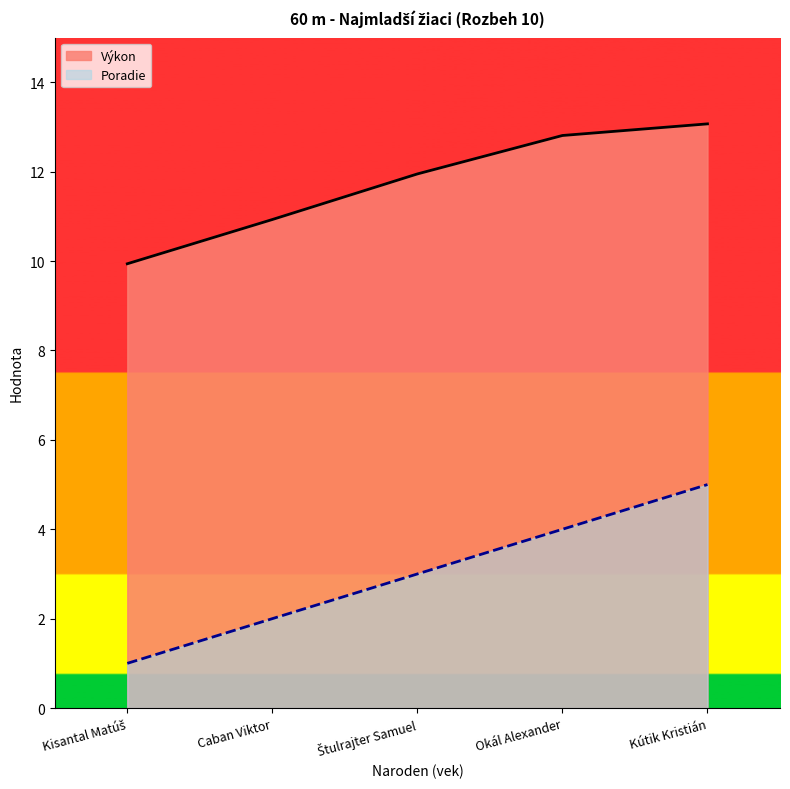

Rank the series by their maximum value, from lowest to highest.

Poradie, Výkon